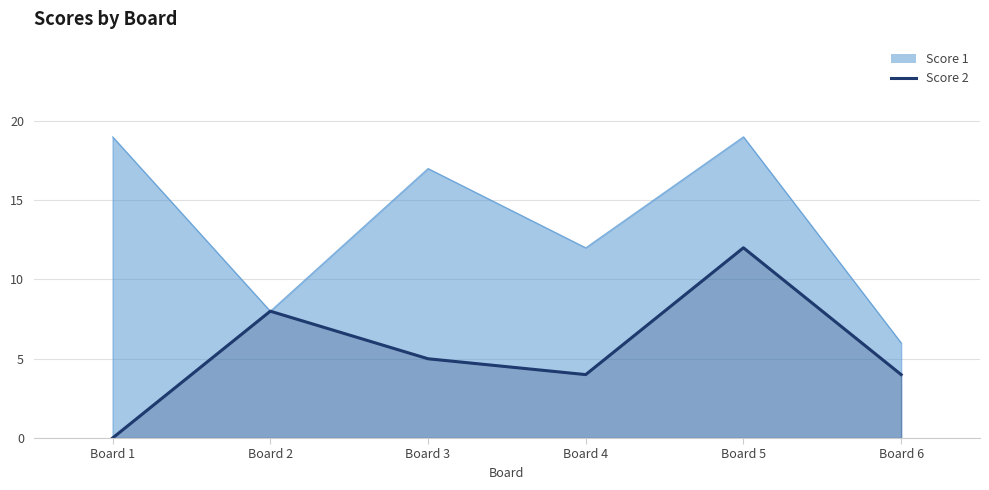

Count the number of categories in the chart.

6